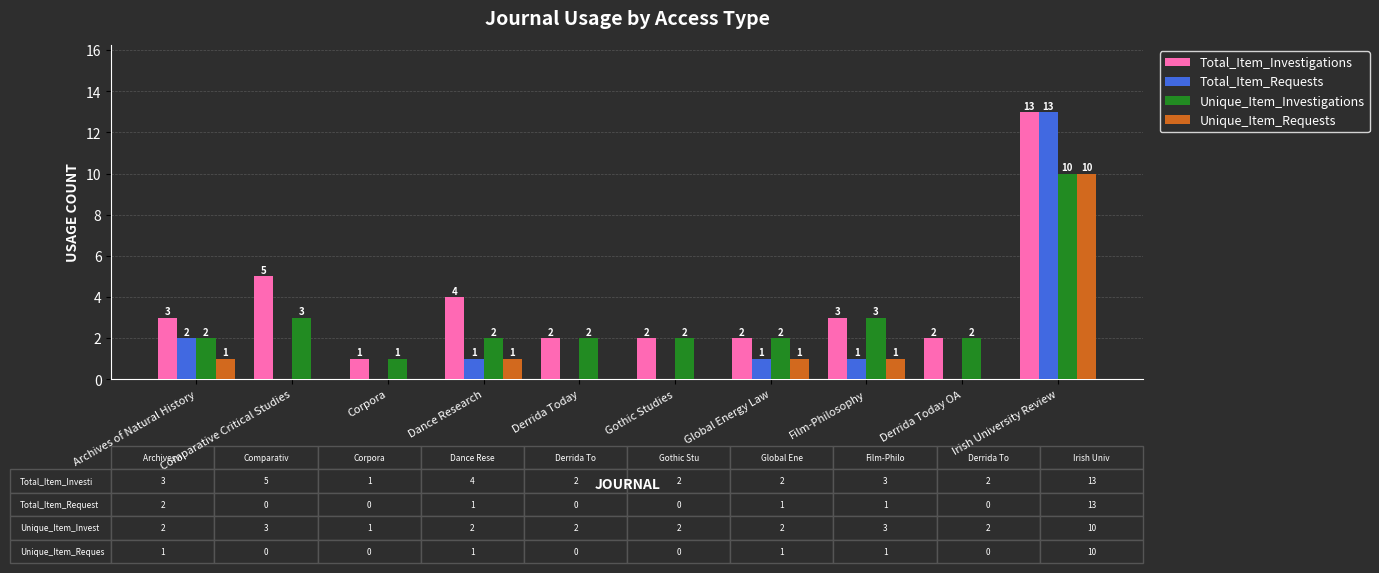

The value of Total_Item_Investigations at Derrida Today OA is 1. True or false?

False